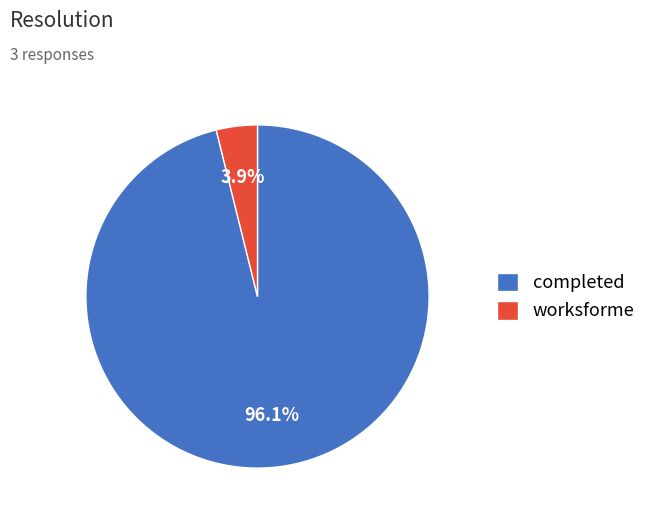

Which slice is the largest?

completed